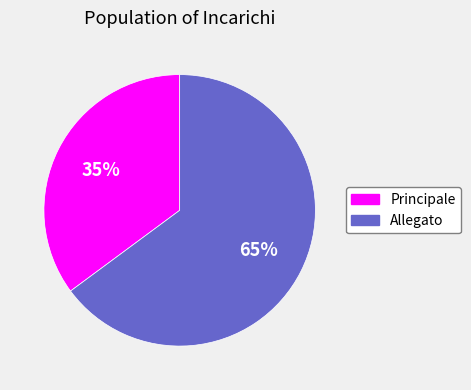

True or false: Allegato accounts for 56% of the total.

False